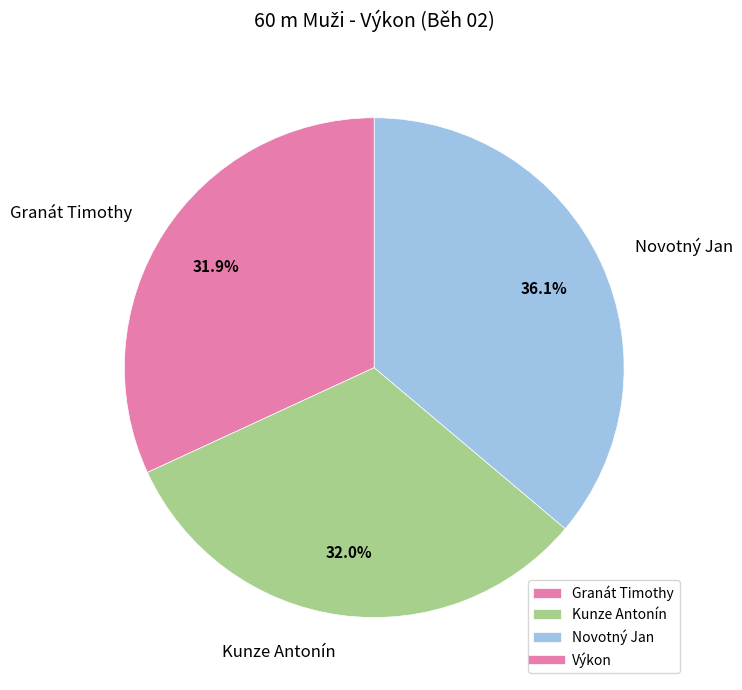

Which slice is the largest?

Novotný Jan